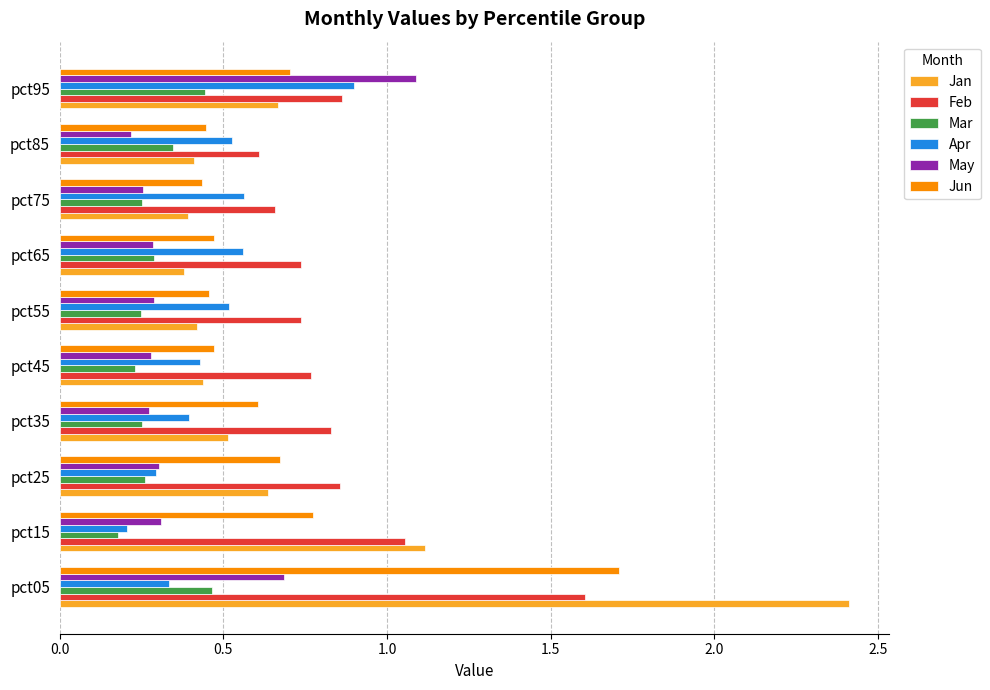

True or false: Mar has a value of 0.4 at pct45.

False